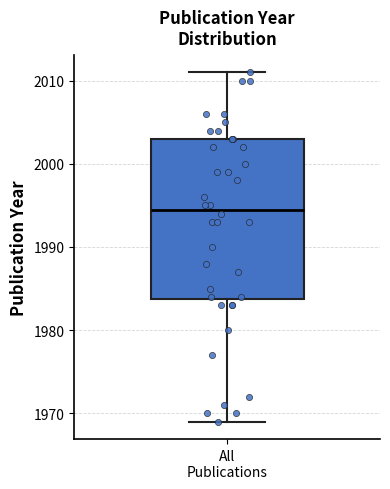

Where does the lower whisker of the box for All Publications end on the y-axis? The values are not printed on the chart, so give them approximately, as read against the axis.

1969